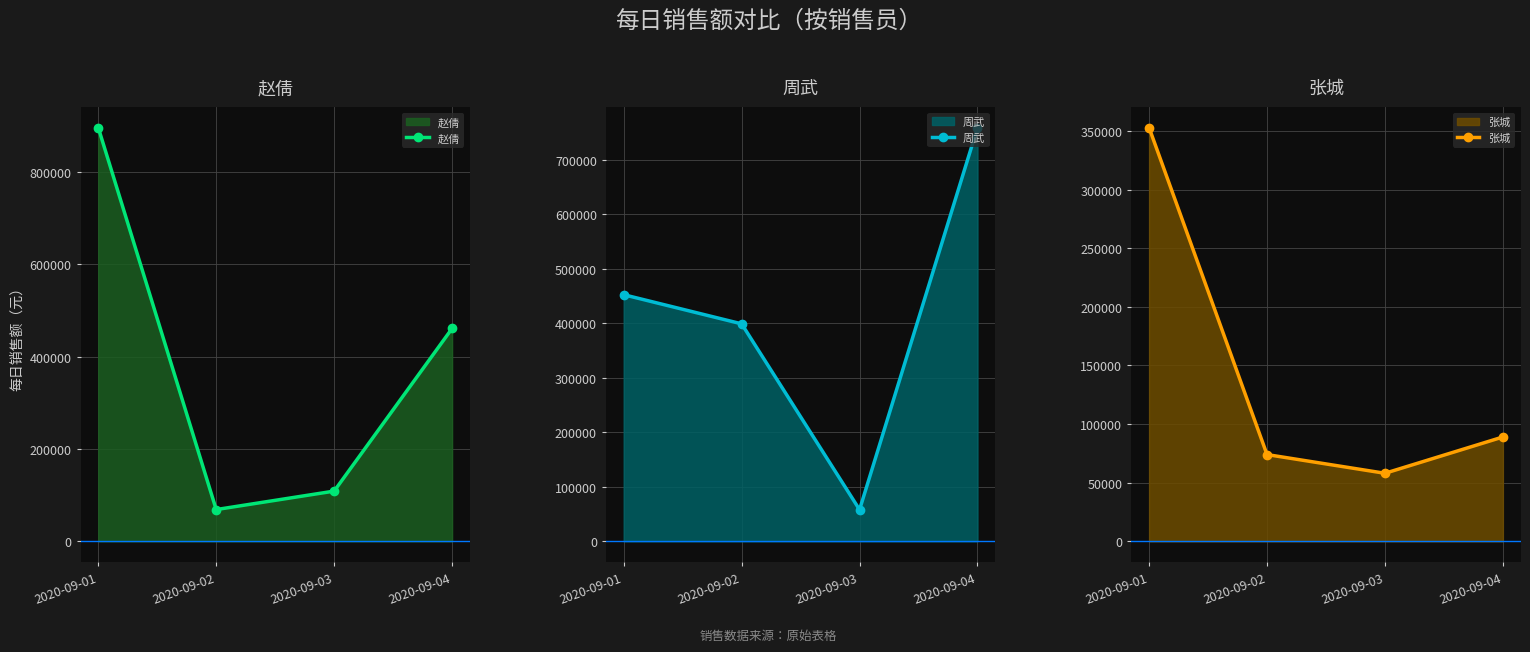

Between which two adjacent categories do 张城 and 赵倩 first intersect?

2020-09-01 and 2020-09-02